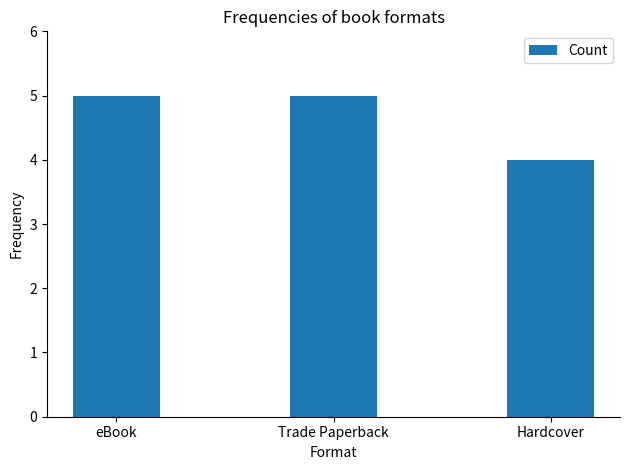

Reading left to right, extract all data points from this chart.

eBook=5	Trade Paperback=5	Hardcover=4